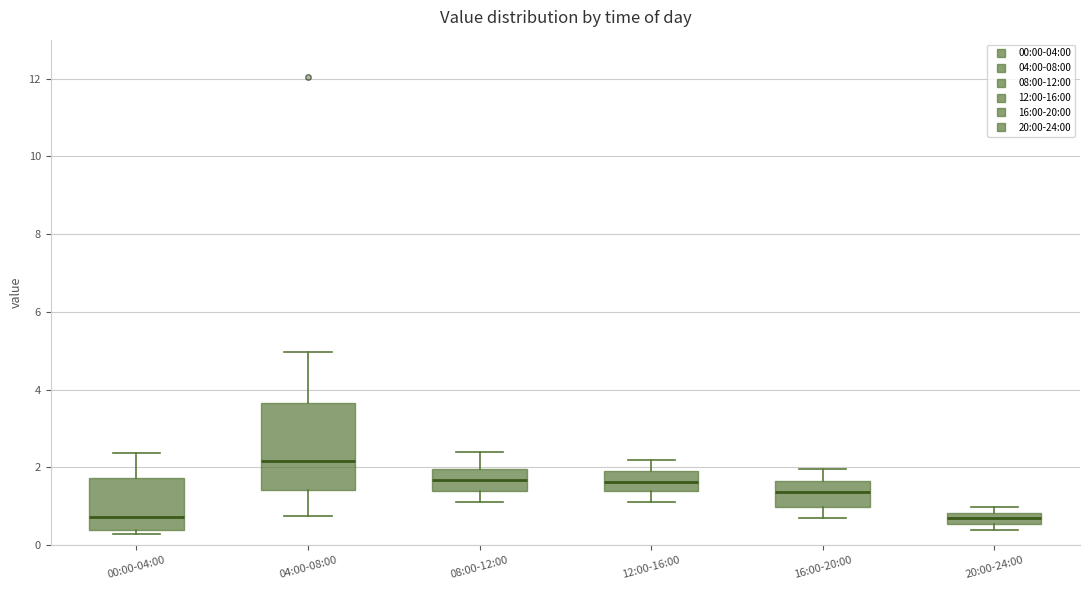

Which box is the tallest, from its lower edge to its upper edge?

04:00-08:00